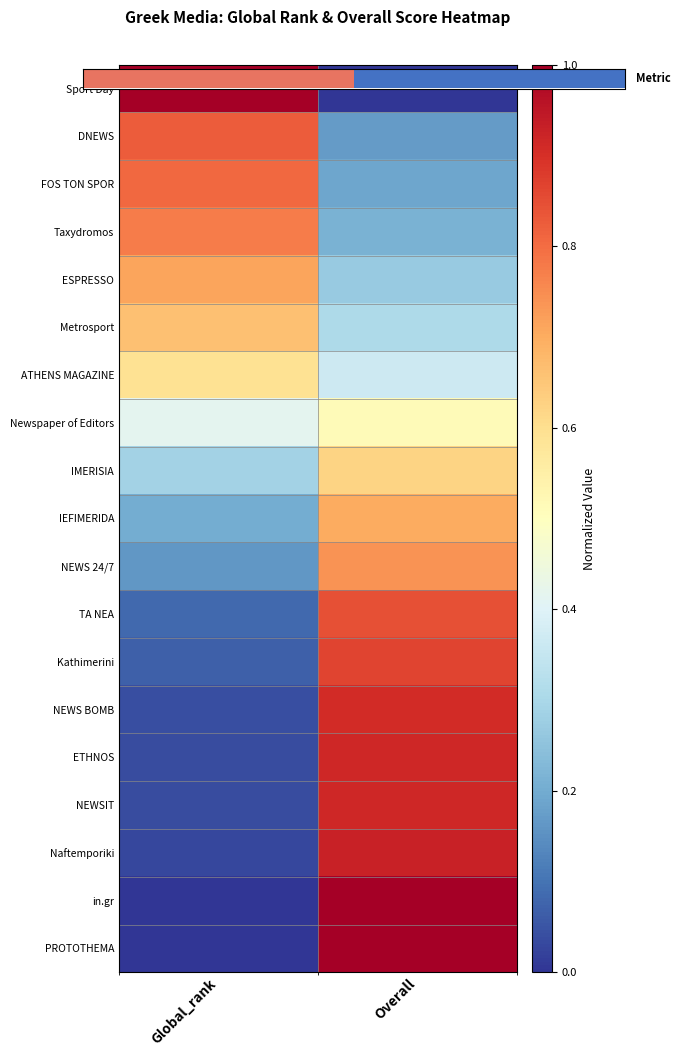

Count the number of categories in the chart.

2